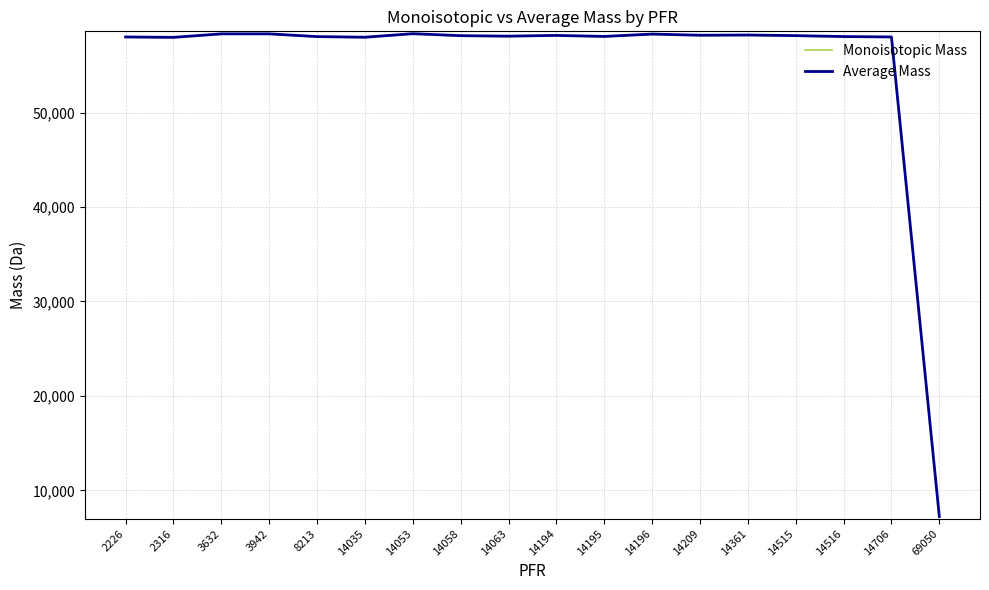

Is it true that Monoisotopic Mass equals 83159.8 at 14194?

False